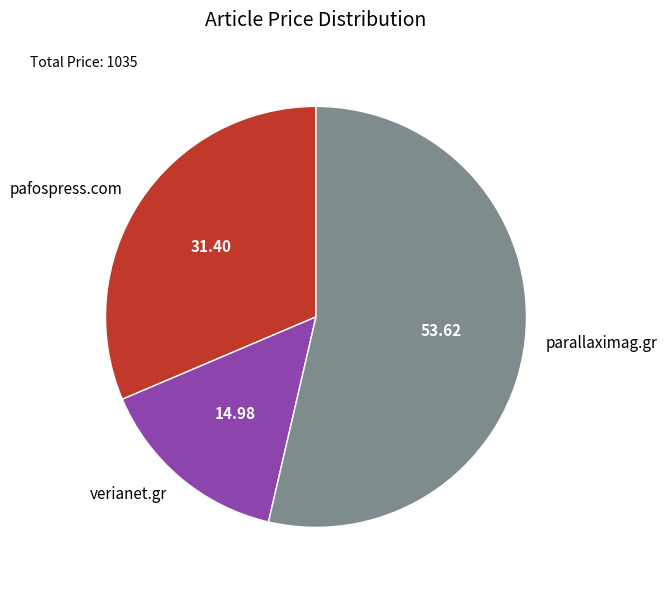

How many segments does this pie chart have?

3